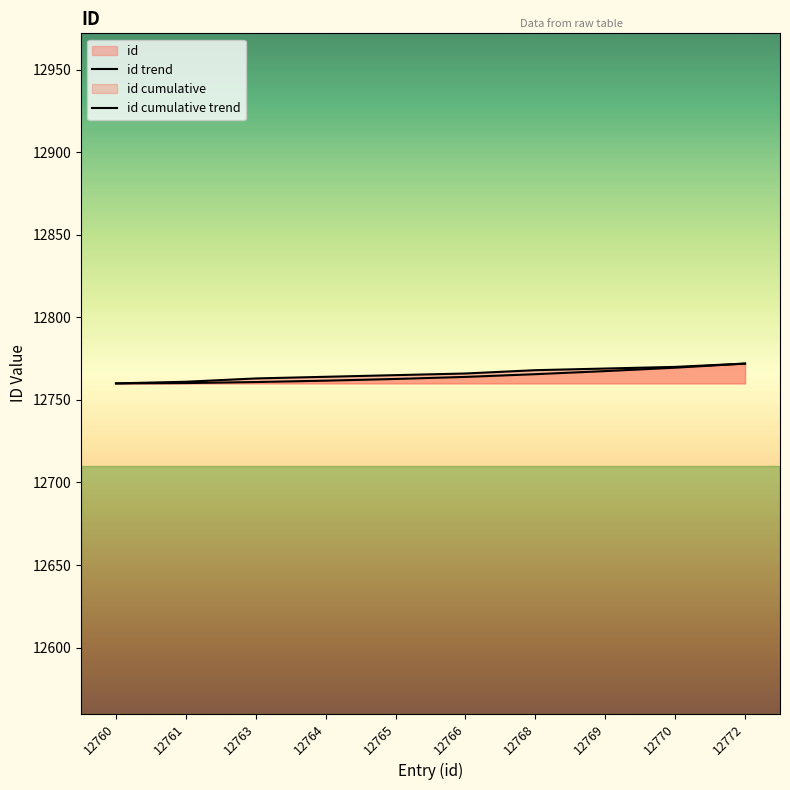

What is the sum of all id cumulative trend values?

127643.9